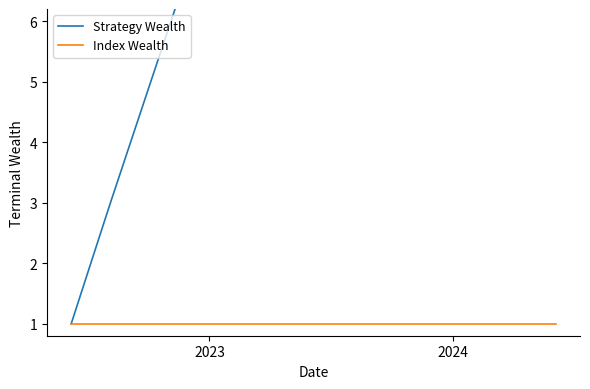

How many lines are shown in the chart?

2